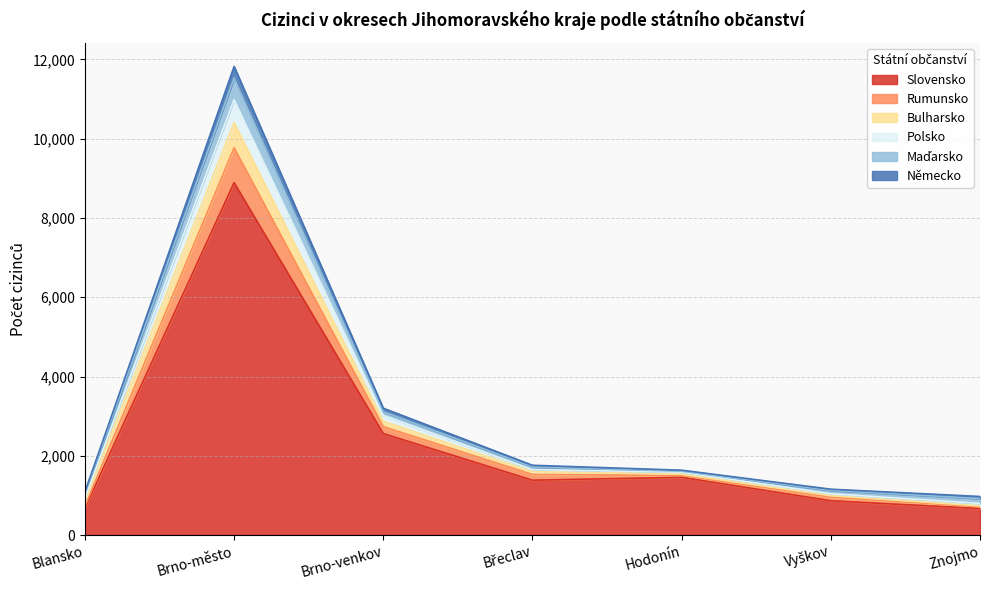

True or false: Rumunsko and Polsko intersect in this chart.

False